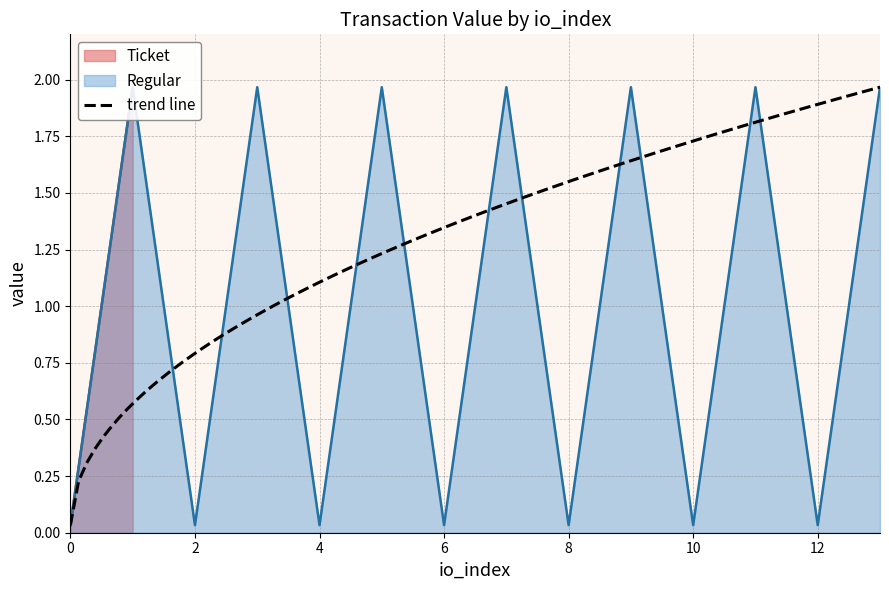

What is the average value?

1.0